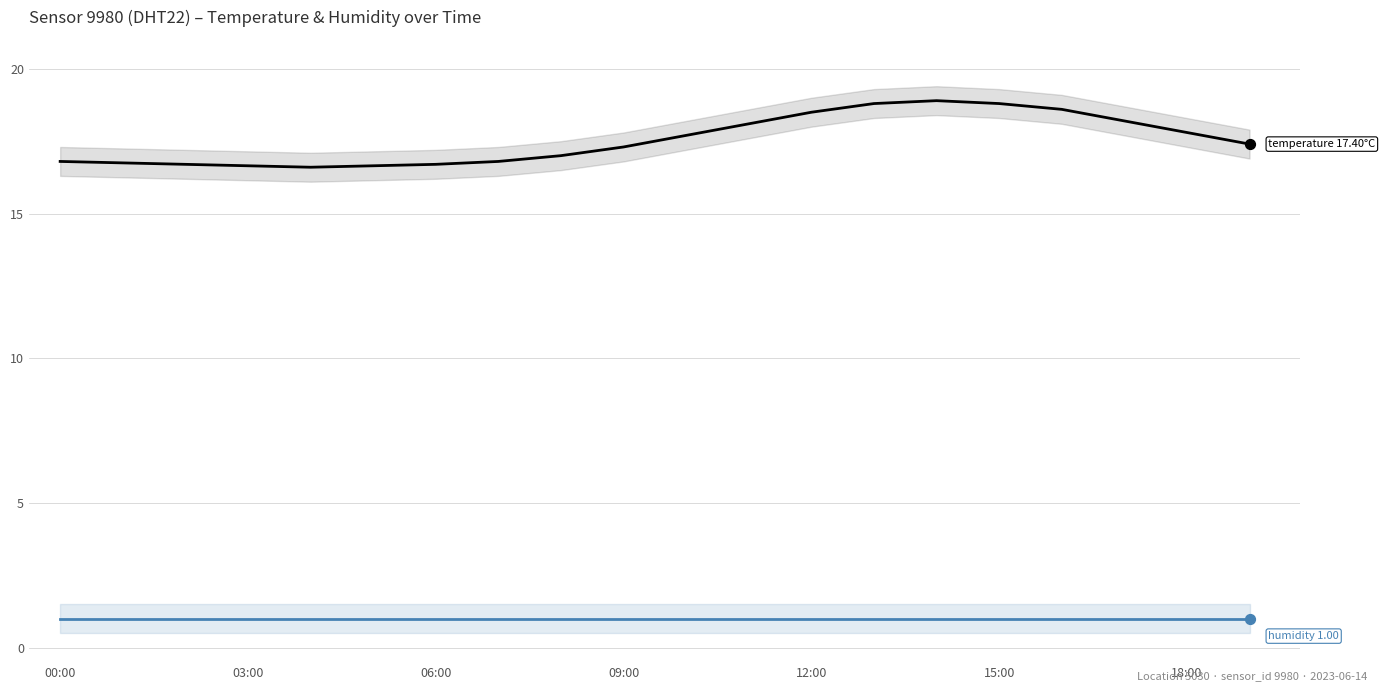

At which category is the sum across all series the highest?

14